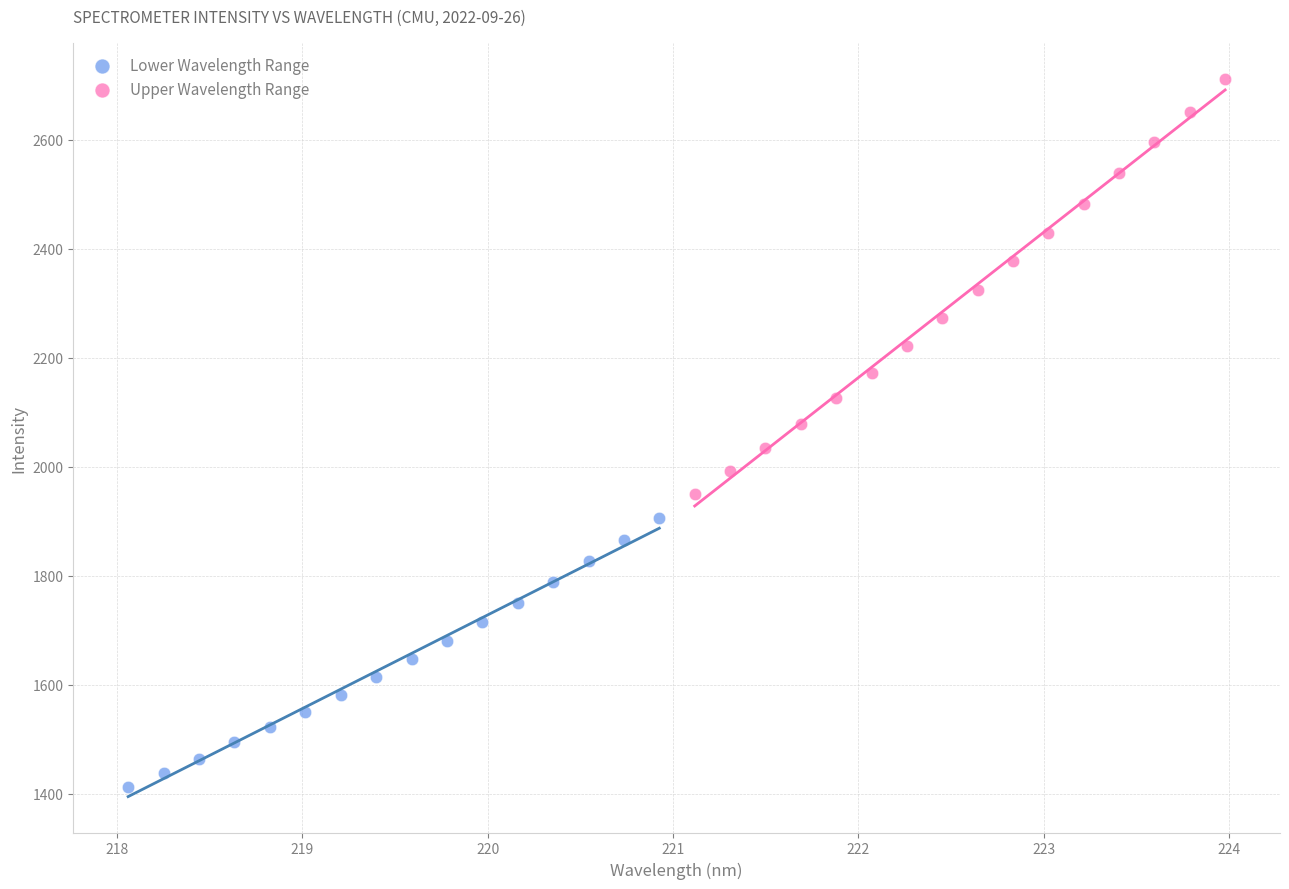

Which series has the widest spread of Y values?

Upper Wavelength Range